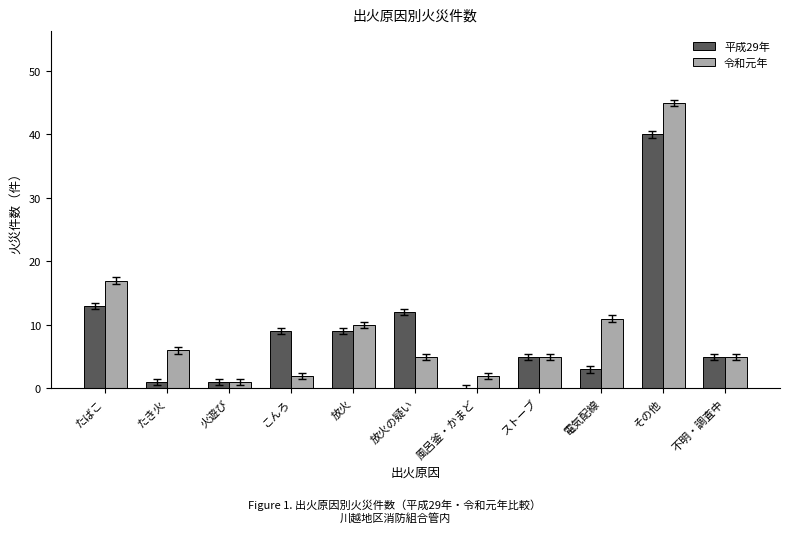

True or false: 令和元年 has a value of 10 at 放火.

True